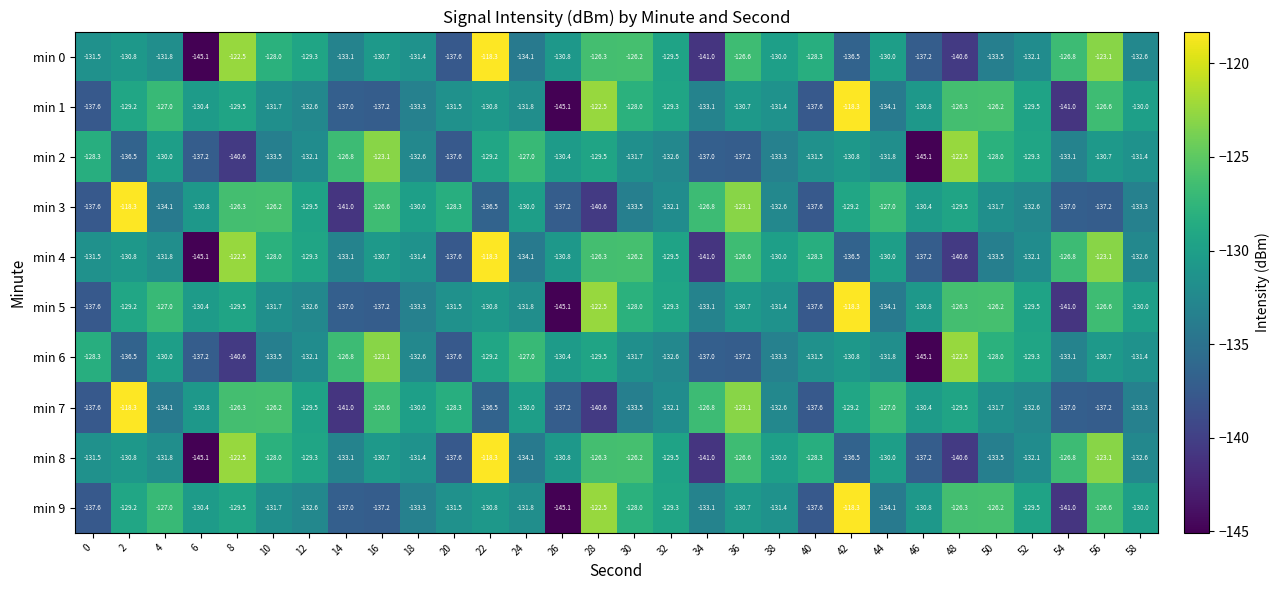

Is the value of min 7 at 16 greater than the value of min 0 at 42?

Yes